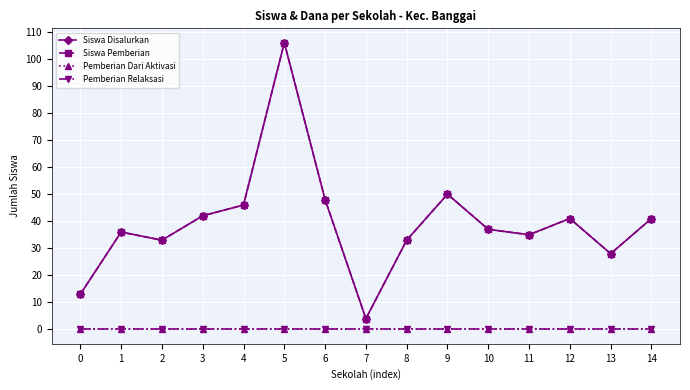

List the labels in order of Pemberian Relaksasi value, smallest first.

0, 1, 2, 3, 4, 5, 6, 7, 8, 9, 10, 11, 12, 13, 14